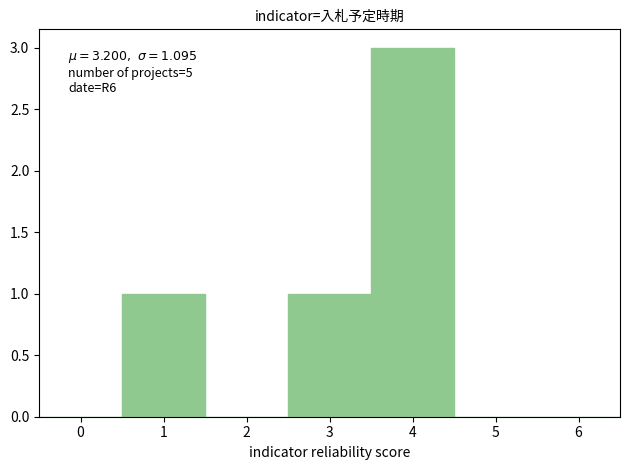

Which range on the x-axis has the tallest bar?

3.5 to 4.5